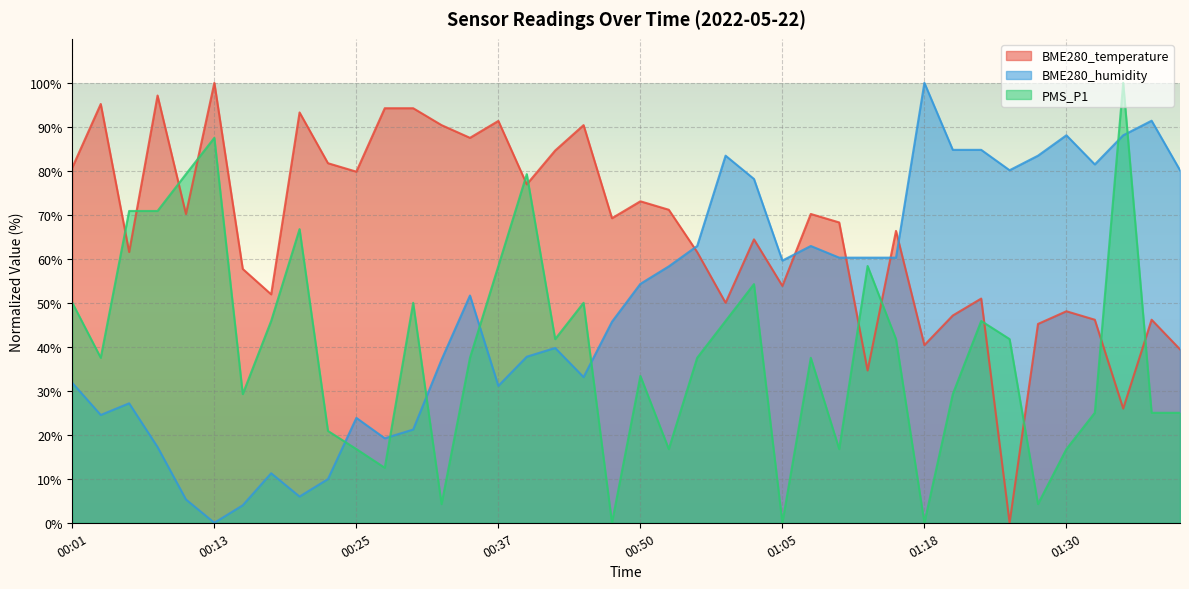

True or false: BME280_temperature and BME280_humidity cross at least once.

True